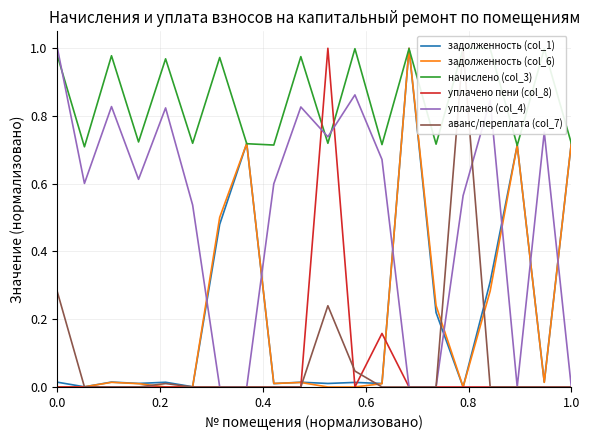

Is it true that задолженность (col_1) equals 0.3 at 1.0?

False